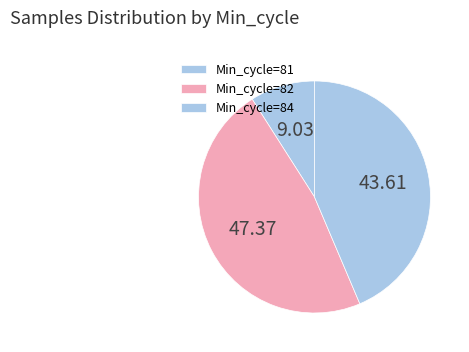

How many slices are in this pie chart?

3